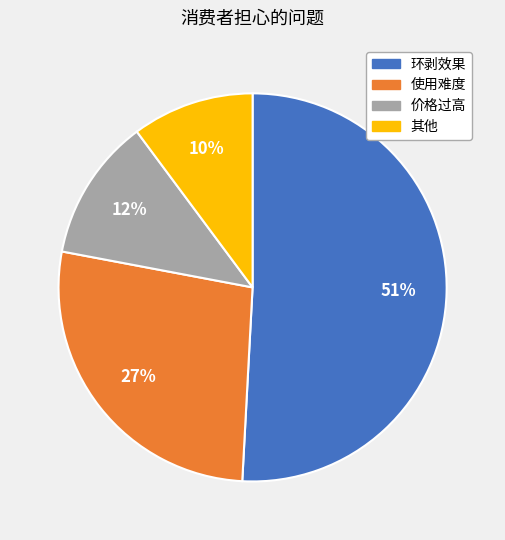

How many slices are in this pie chart?

4